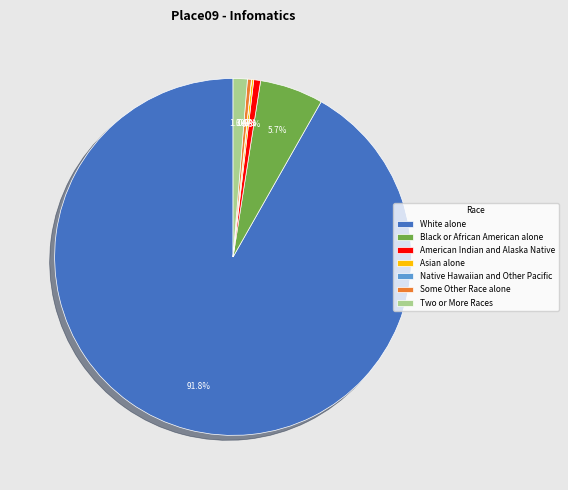

Do Two or More Races and Black or African American alone together represent more than half of the pie?

No